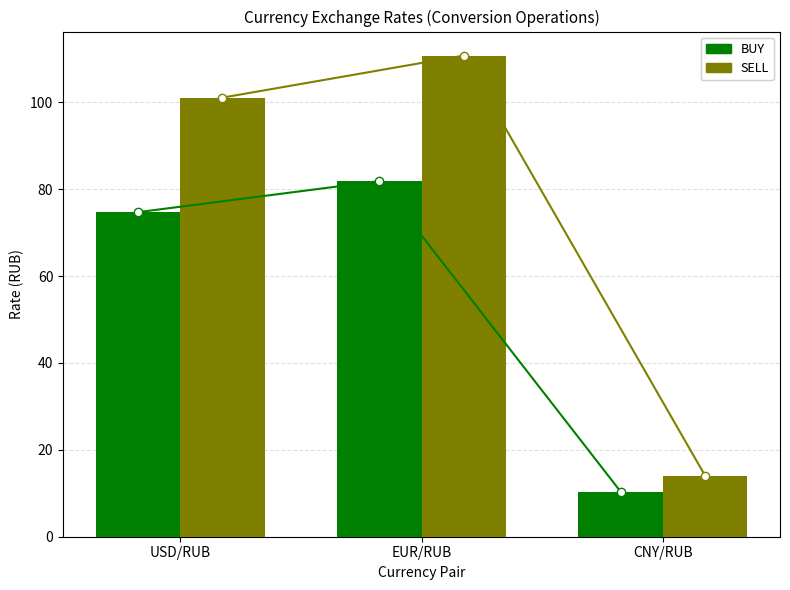

How many values in the SELL series are below 101?

1